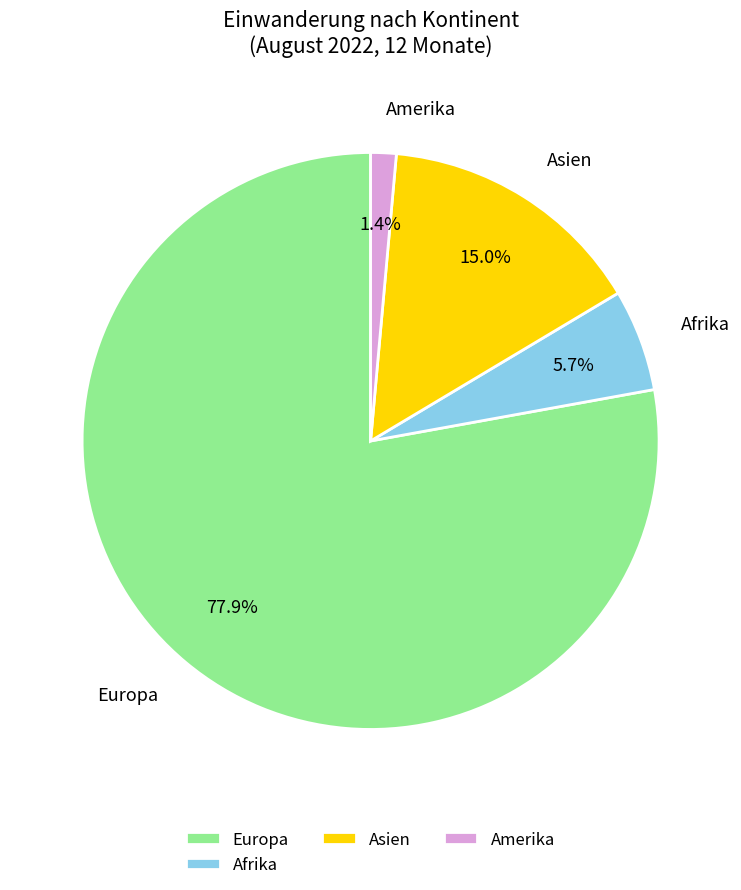

Rank the categories by value from highest to lowest.

Europa, Asien, Afrika, Amerika